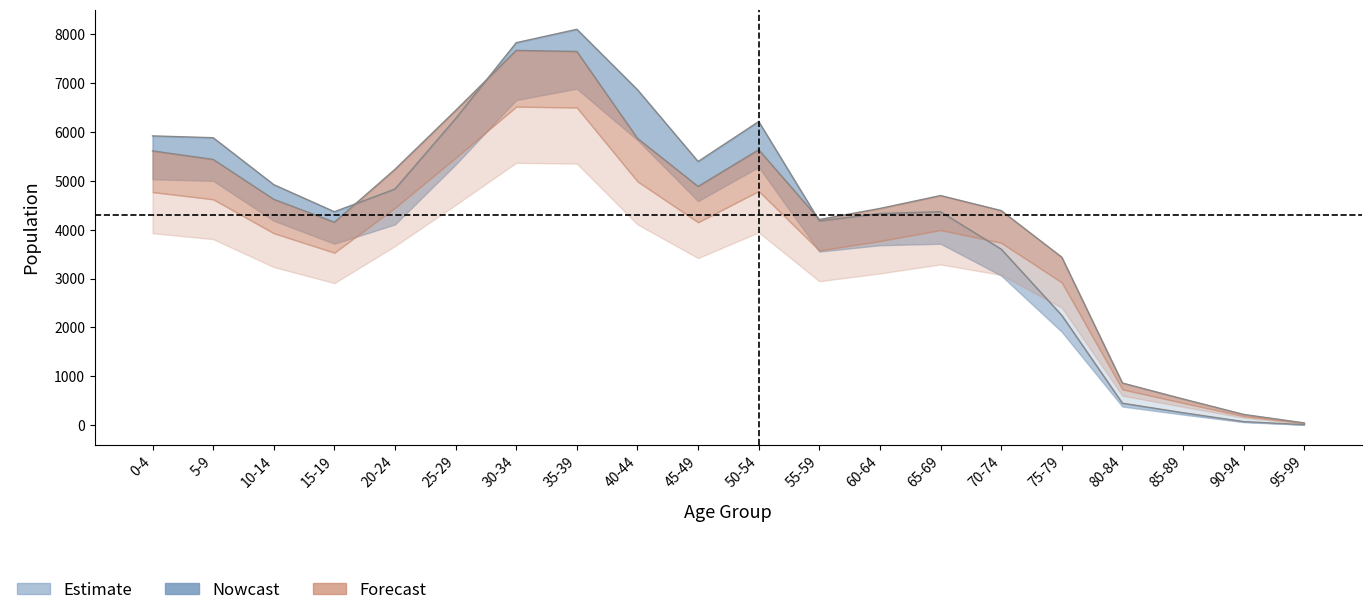

What is the label of the 5th point from the right?

75-79